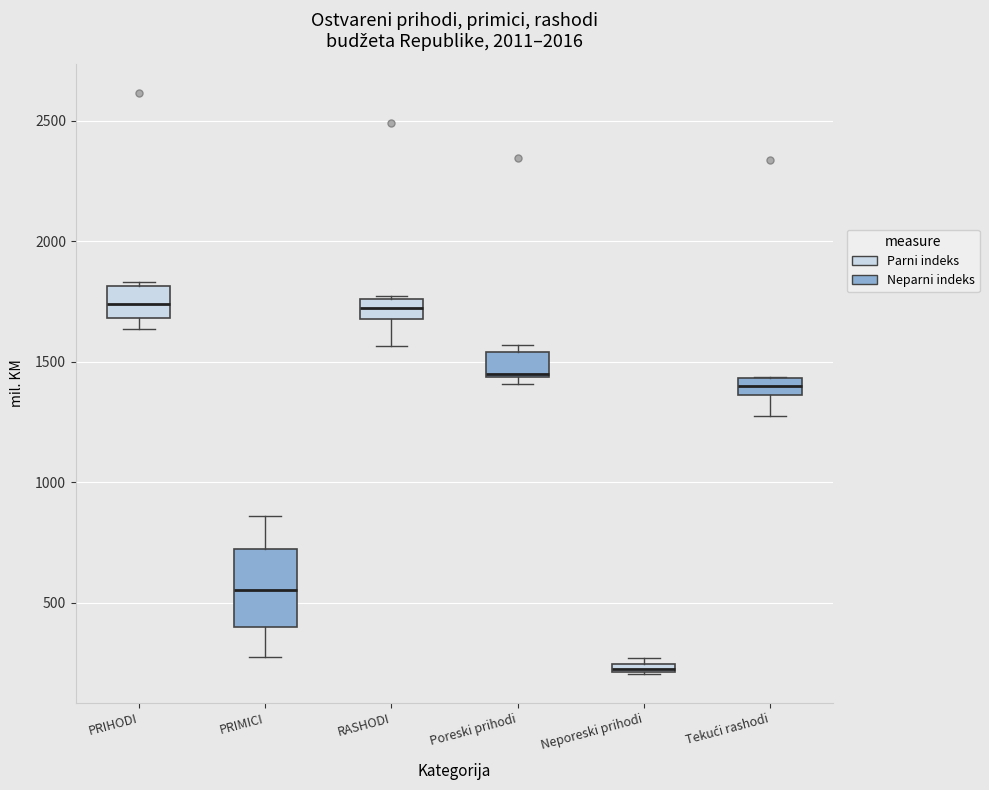

Where is the lower edge of the box for Poreski prihodi on the y-axis? The values are not printed on the chart, so give them approximately, as read against the axis.

1450